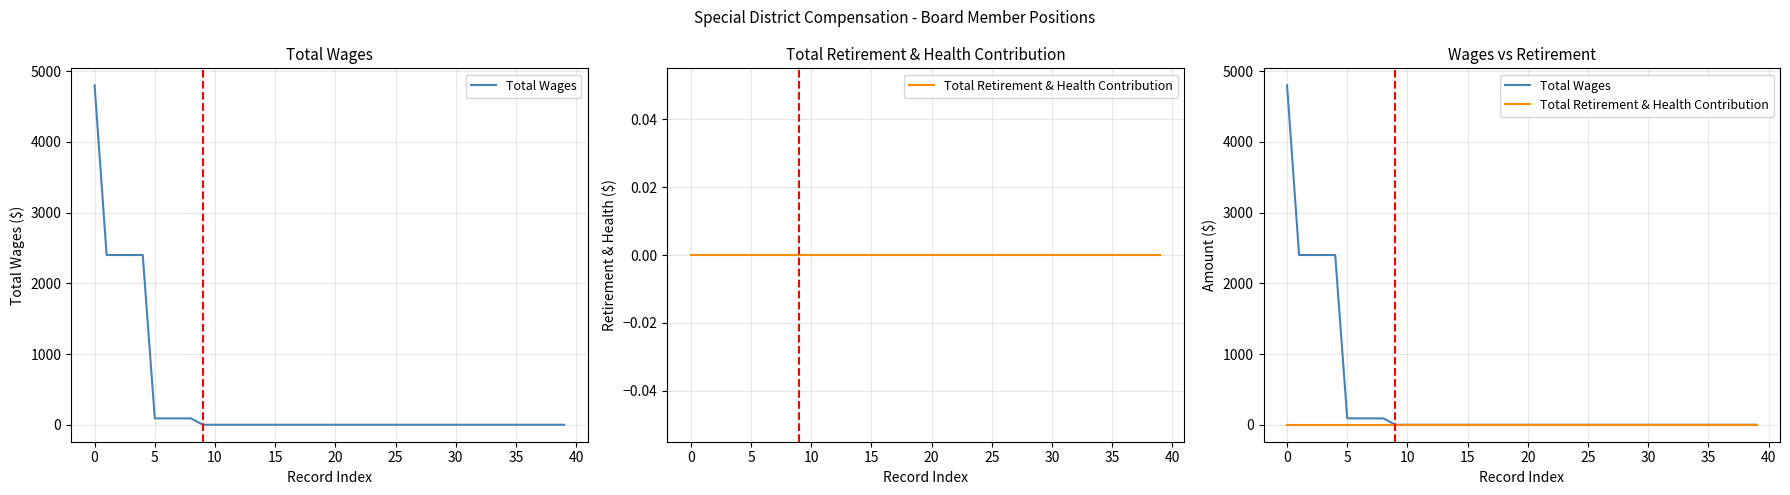

Between 20 and 36, which is larger?

20